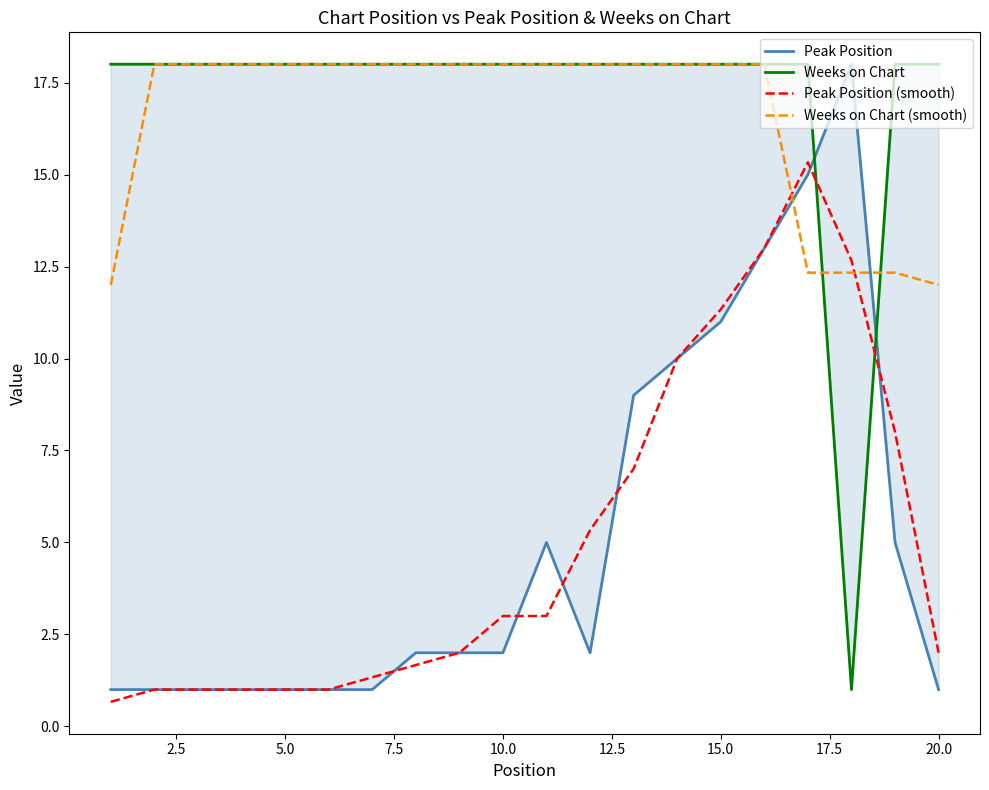

In Peak Position (smooth), how many points are higher than both neighbors (excluding endpoints)?

2